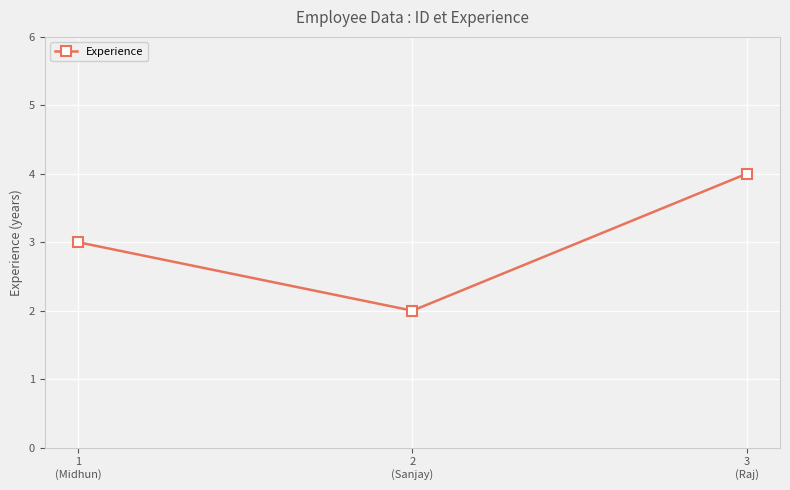

The value at 3
(Raj) is 4. True or false?

True